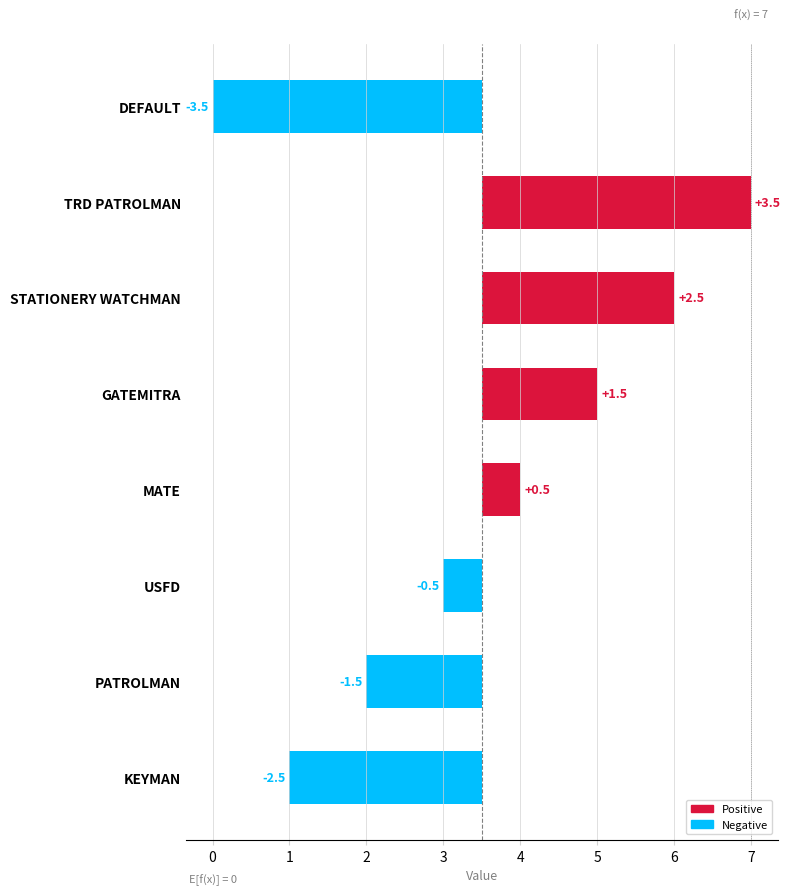

How many positive values are there?

4